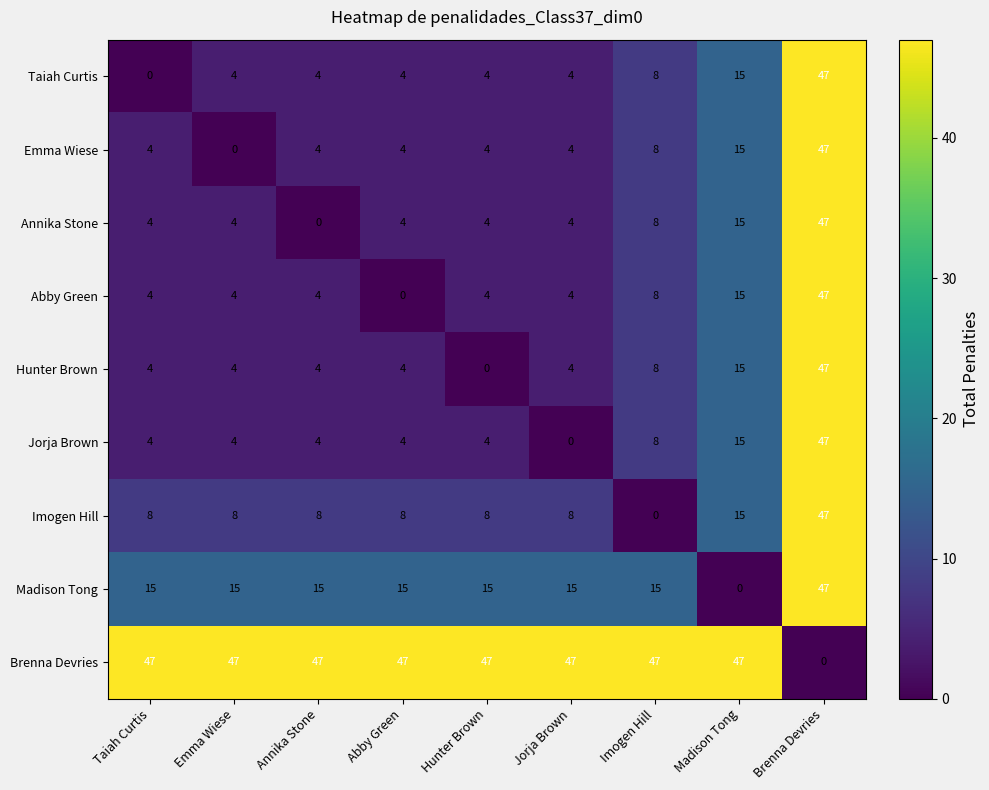

True or false: Jorja Brown has a value of 0 at Jorja Brown.

True